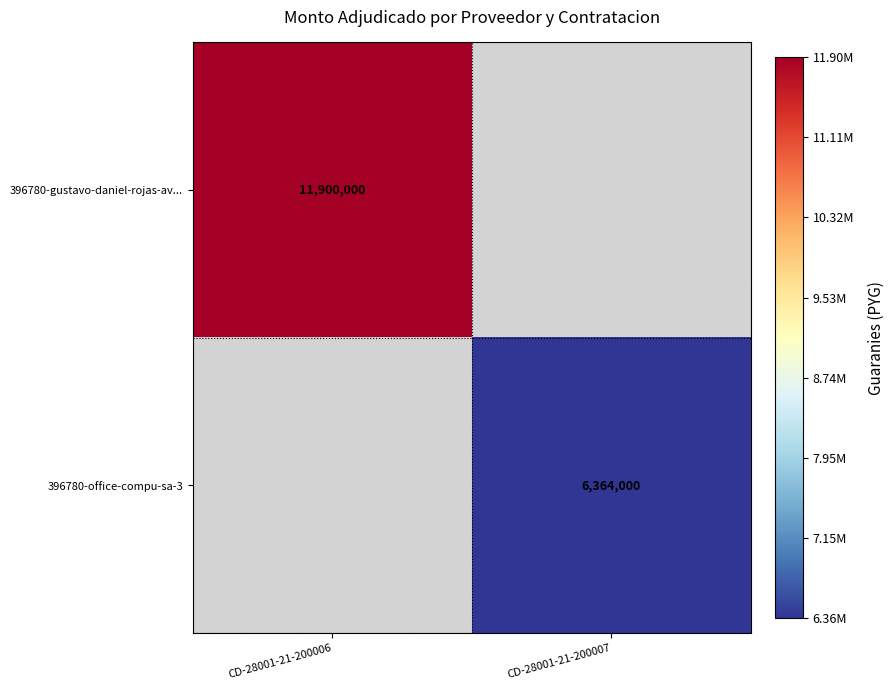

At how many categories does at least one series exceed 8493243?

1